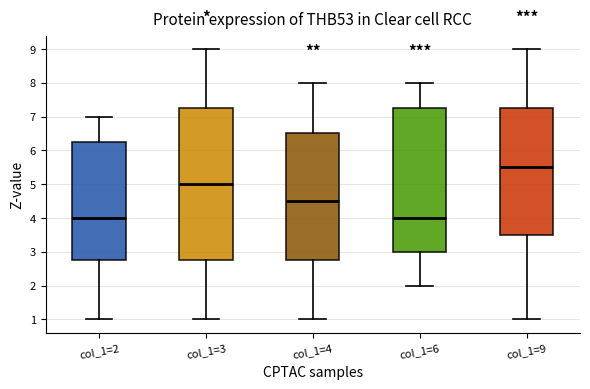

Reading left to right, transcribe this box plot: for each box, give where its median line is, the range the box spans, and where its two whiskers end, as read against the y-axis. The values are not printed on the chart, so give them approximately, as read against the axis.

col_1=2: median 4.0, box 2.8 to 6.3, whiskers 1.0 to 7.0
col_1=3: median 5.0, box 2.8 to 7.3, whiskers 1.0 to 9.0
col_1=4: median 4.5, box 2.8 to 6.5, whiskers 1.0 to 8.0
col_1=6: median 4.0, box 3.0 to 7.3, whiskers 2.0 to 8.0
col_1=9: median 5.5, box 3.5 to 7.3, whiskers 1.0 to 9.0